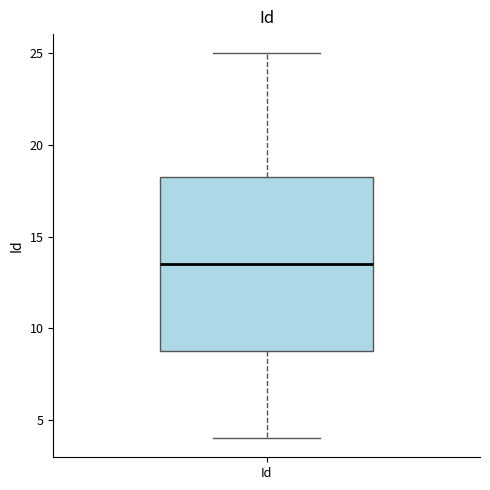

Transcribe this box plot: give where the median line is, the range the box spans, and where the two whiskers end, as read against the y-axis. The values are not printed on the chart, so give them approximately, as read against the axis.

median 13.5, box 9.0 to 18.5, whiskers 4.0 to 25.0